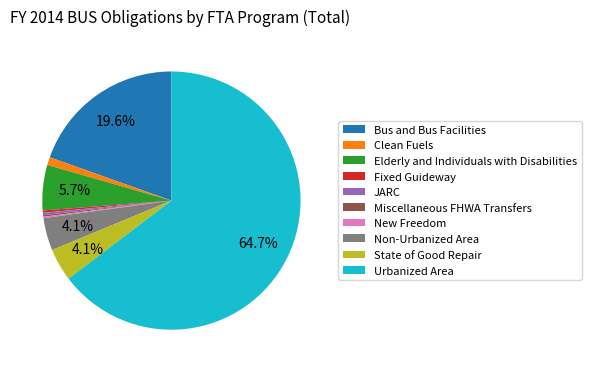

Approximately how many times larger is the value at Elderly and Individuals with Disabilities compared to State of Good Repair?

1.4